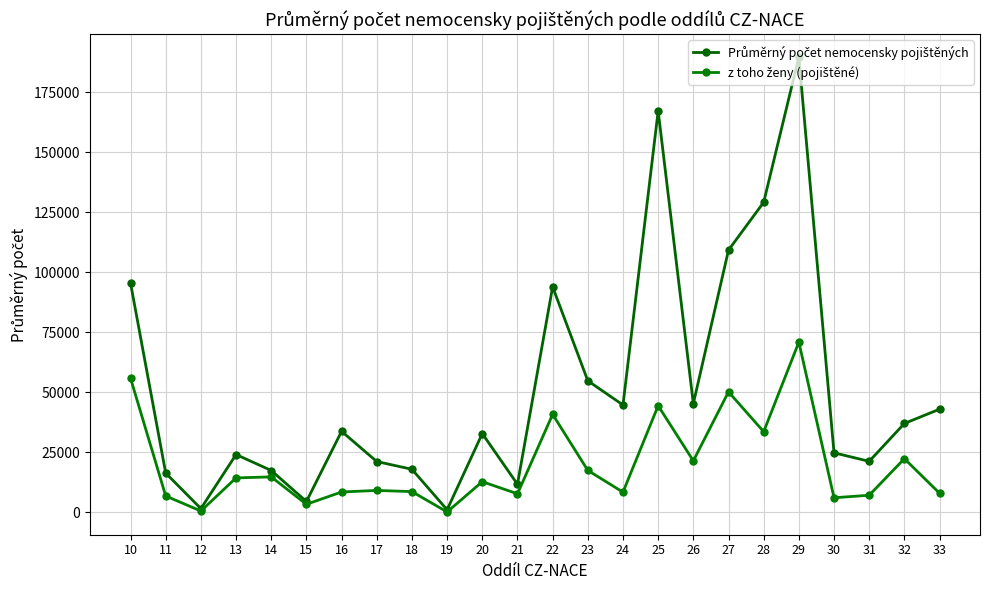

Is this an area chart (filled region under the line)?

No